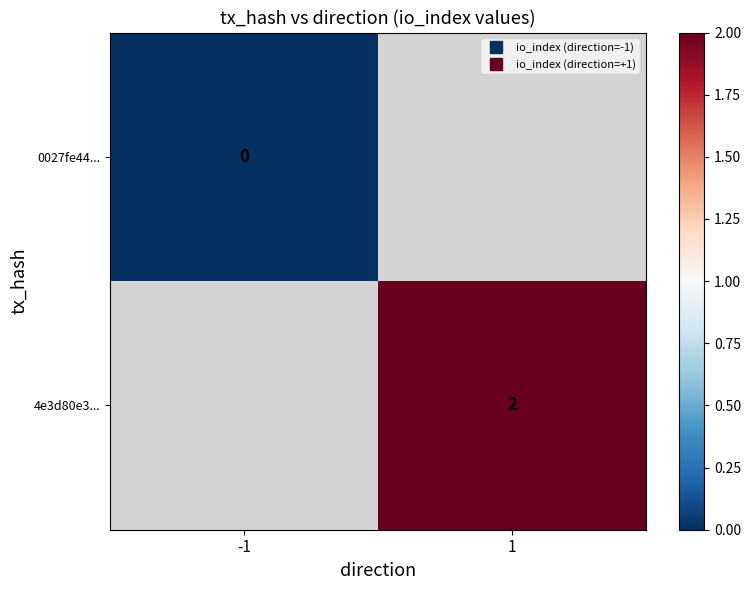

How many series are shown in this chart?

2